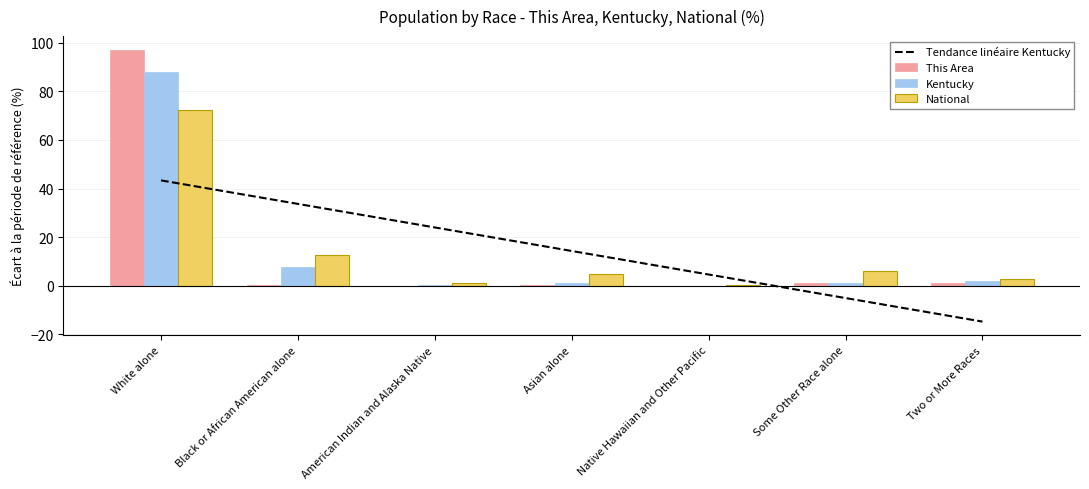

Reading left to right, extract all data points from this chart.

Tendance linéaire Kentucky: White alone=43.4	Black or African American alone=33.7	American Indian and Alaska Native=24.0	Asian alone=14.3	Native Hawaiian and Other Pacific=4.6	Some Other Race alone=-5.1	Two or More Races=-14.8
This Area: White alone=97.2	Black or African American alone=0.3	American Indian and Alaska Native=0.0	Asian alone=0.3	Native Hawaiian and Other Pacific=0.0	Some Other Race alone=1.0	Two or More Races=1.3
Kentucky: White alone=87.8	Black or African American alone=7.8	American Indian and Alaska Native=0.2	Asian alone=1.1	Native Hawaiian and Other Pacific=0.1	Some Other Race alone=1.3	Two or More Races=1.7
National: White alone=72.4	Black or African American alone=12.6	American Indian and Alaska Native=0.9	Asian alone=4.8	Native Hawaiian and Other Pacific=0.2	Some Other Race alone=6.2	Two or More Races=2.9